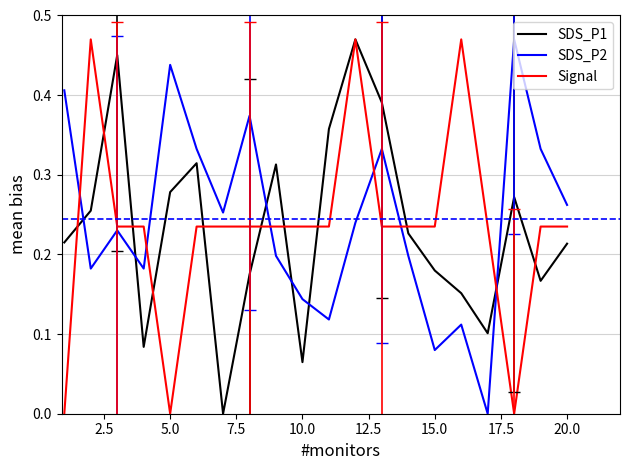

Which series has the largest total across all categories?

SDS_P2